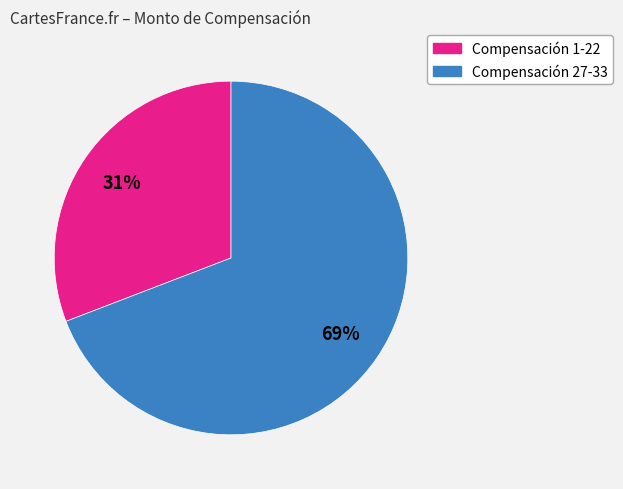

To the nearest percent, what is the average slice percentage?

50%